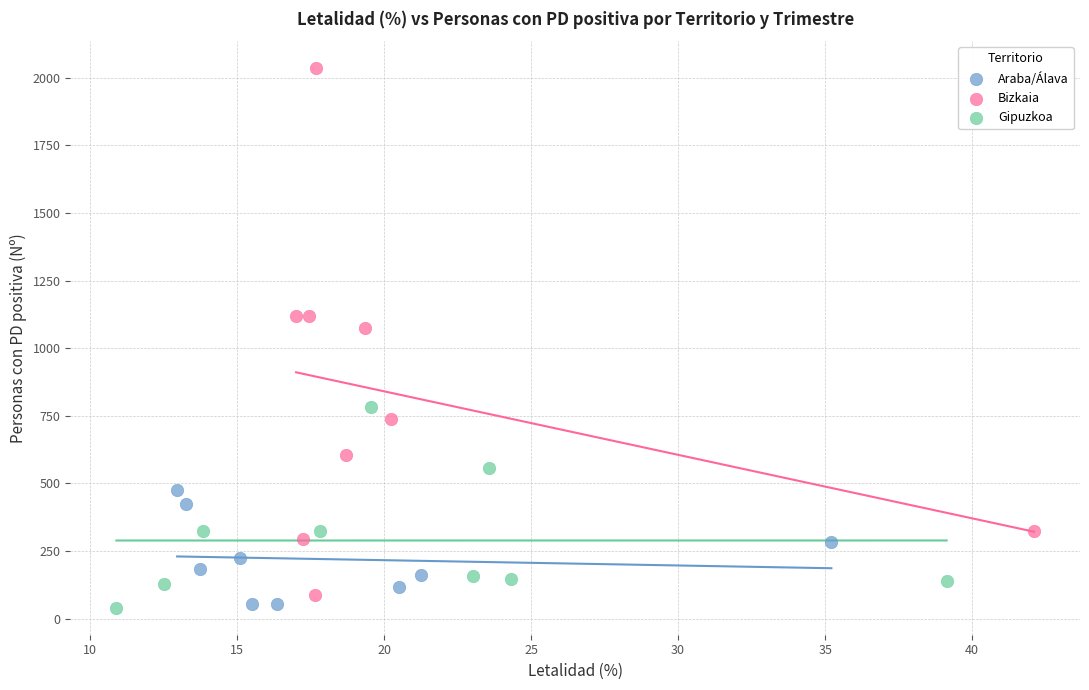

Which series has the widest spread of Y values?

Bizkaia